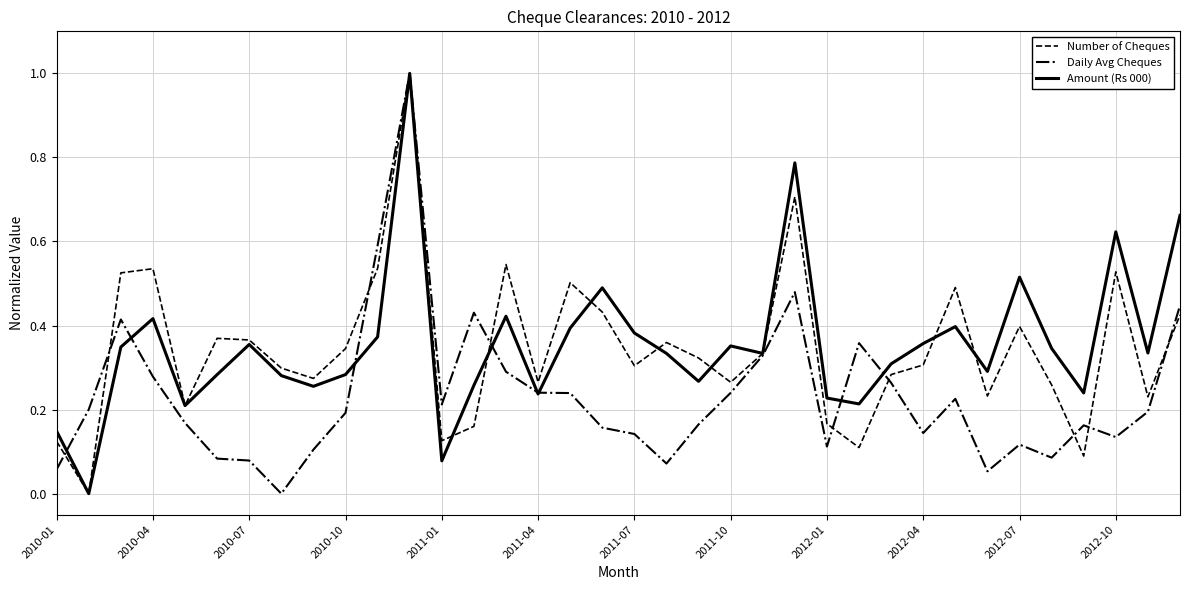

What is the highest value of the Number of Cheques series?

1.0